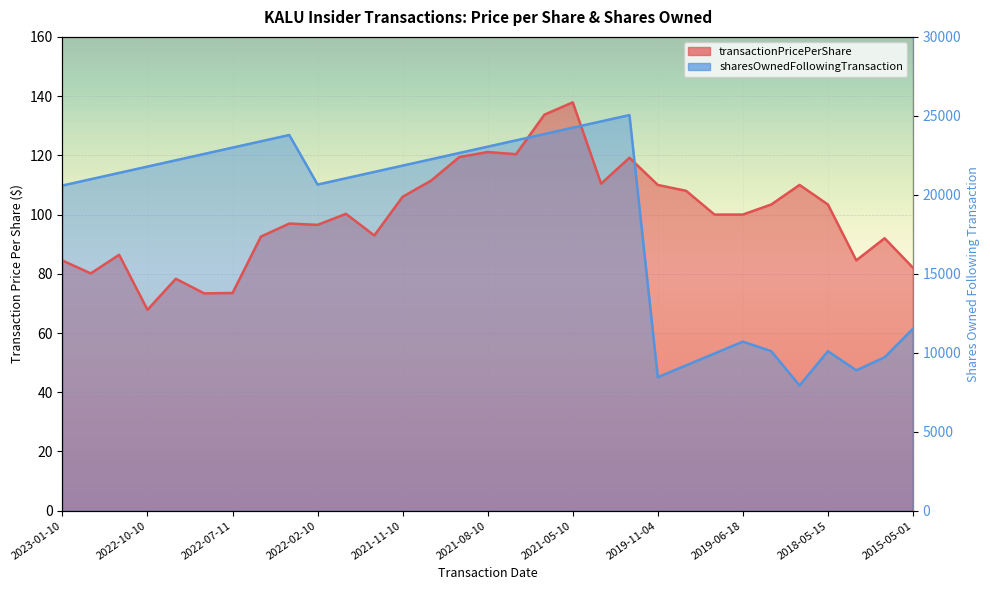

What is the value of the transactionPricePerShare point at the 17th from the left?

120.4